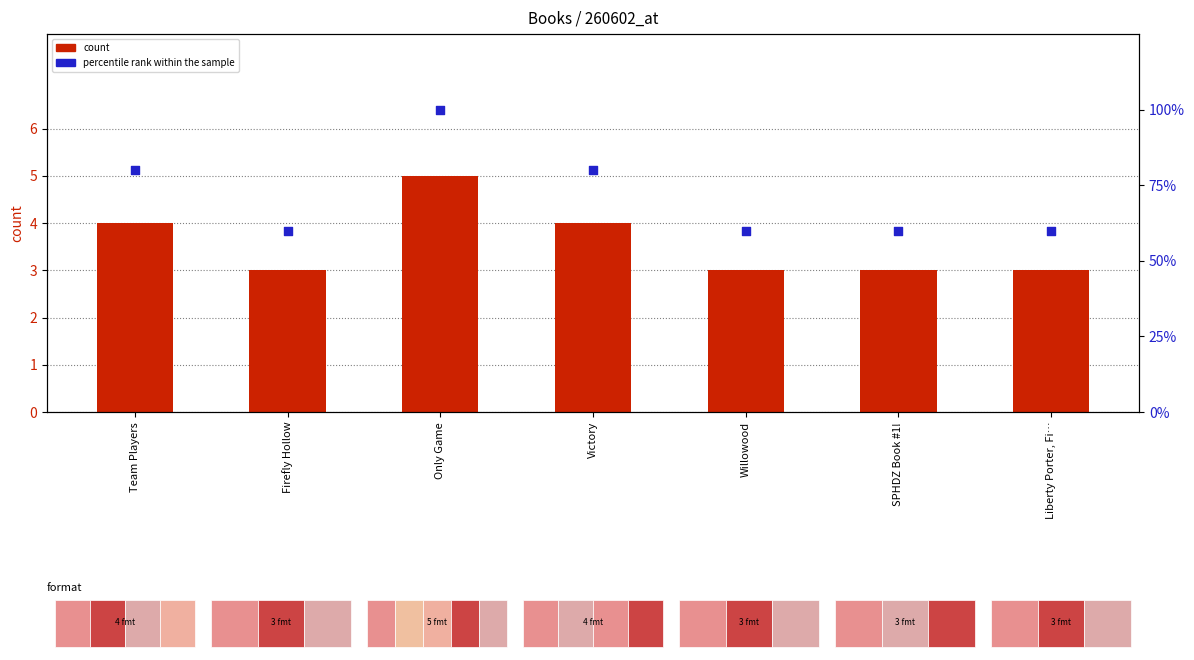

Which series reaches the minimum Y coordinate?

count